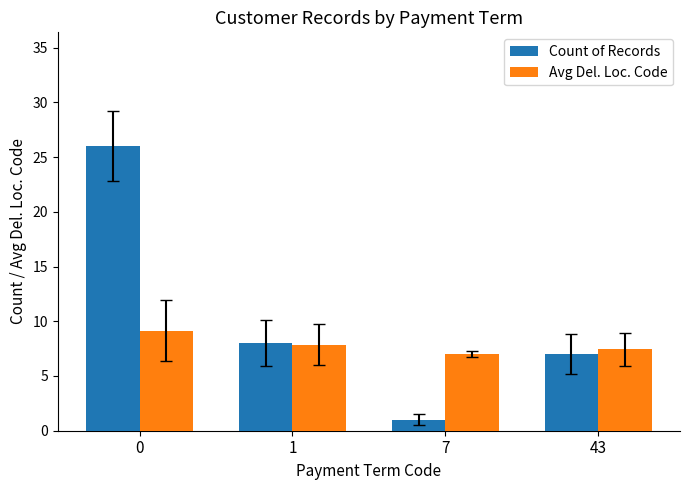

Reading left to right, extract all data points from this chart.

Count of Records: 26.0	8.0	1.0	7.0
Avg Del. Loc. Code: 9.2	7.9	7.0	7.4